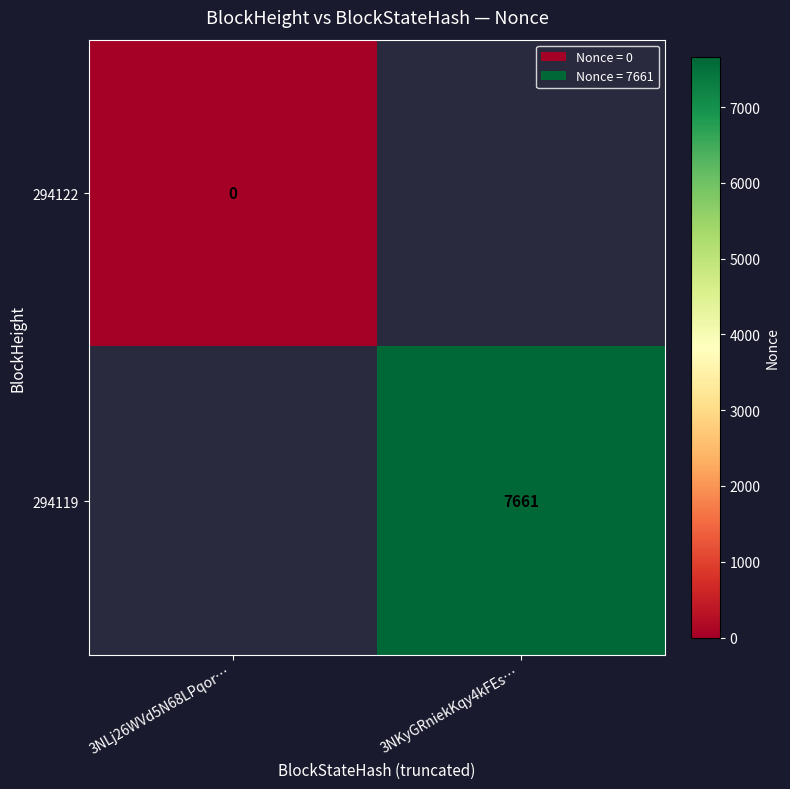

The value of 294119 at 3NKyGRniekKqy4kFEs… is 10577.9. True or false?

False